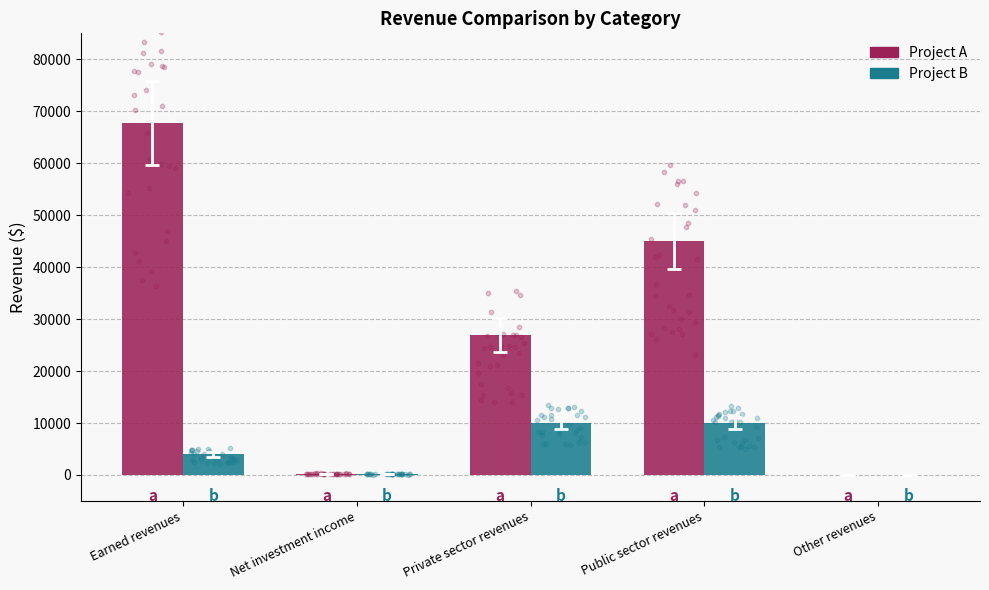

What is the total value across all series at Net investment income?

400